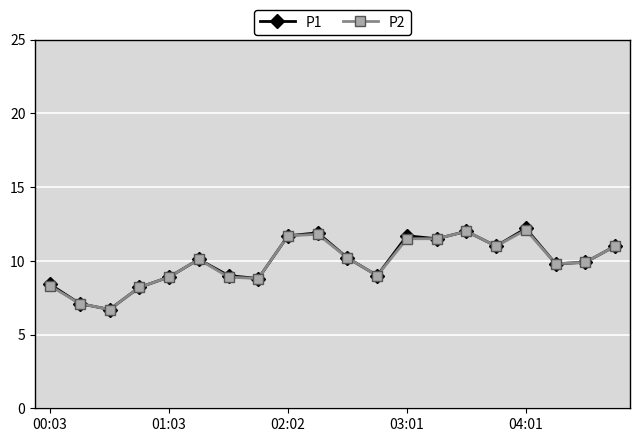

True or false: P2 has more than 2 interior local peaks.

True